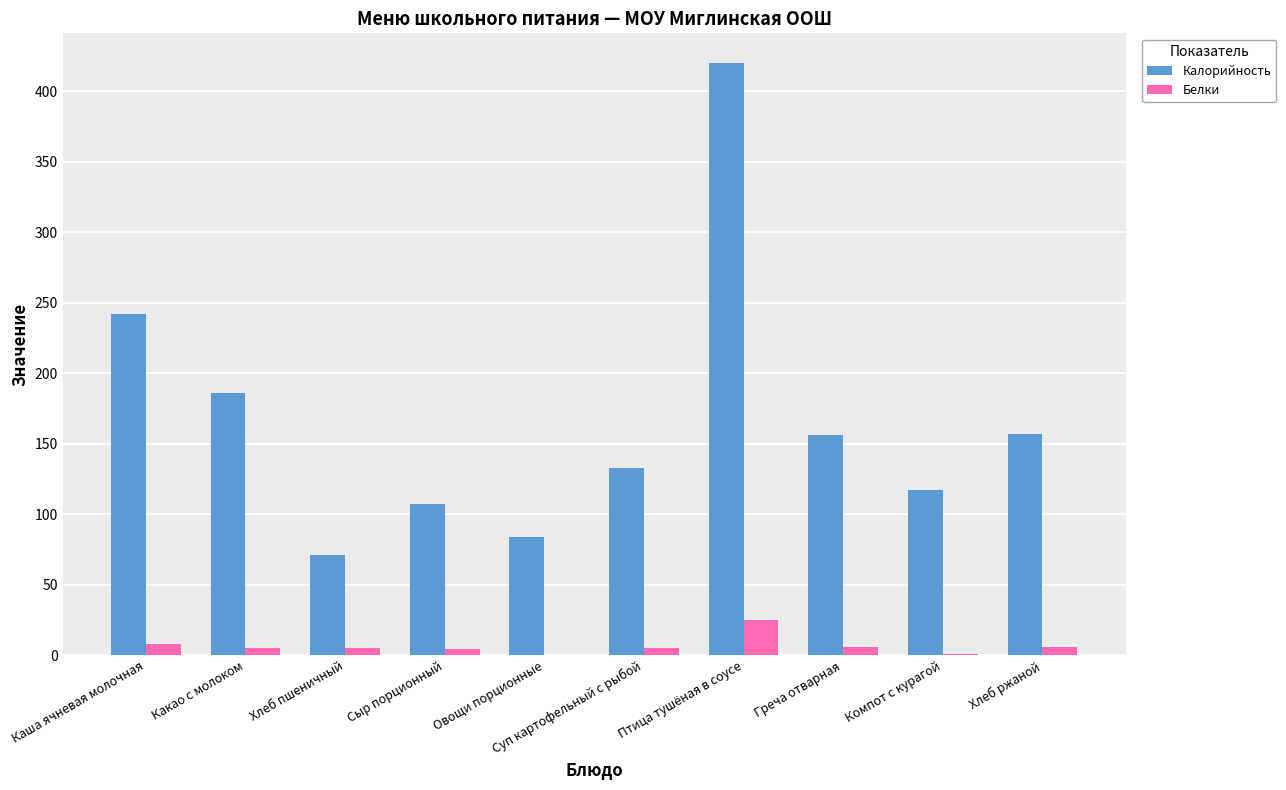

Are the bars grouped side by side (vs. stacked)?

Yes